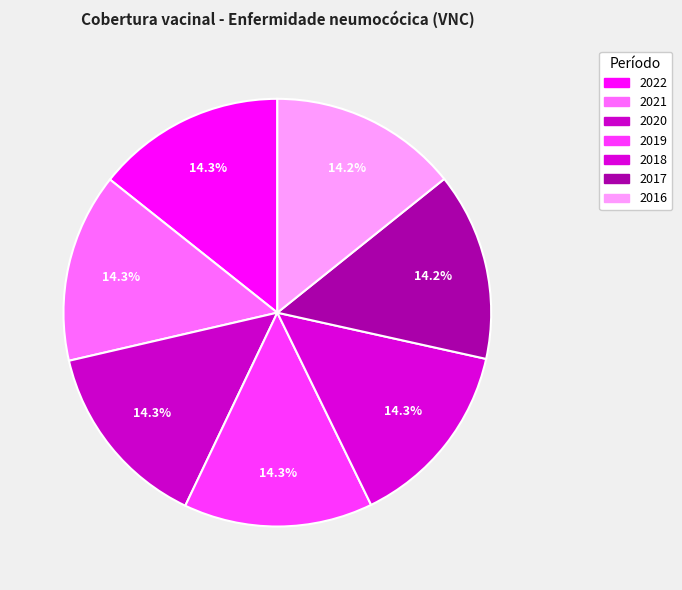

How many segments does this pie chart have?

7